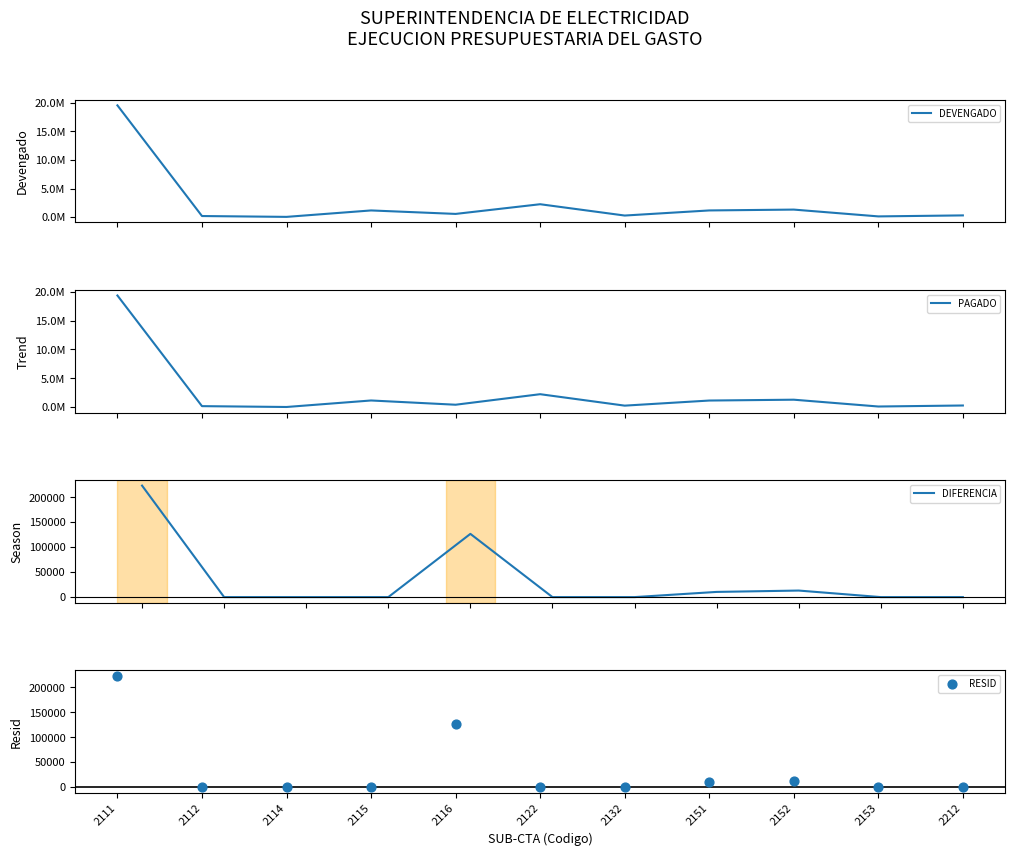

Which series has the largest total across all categories?

DEVENGADO